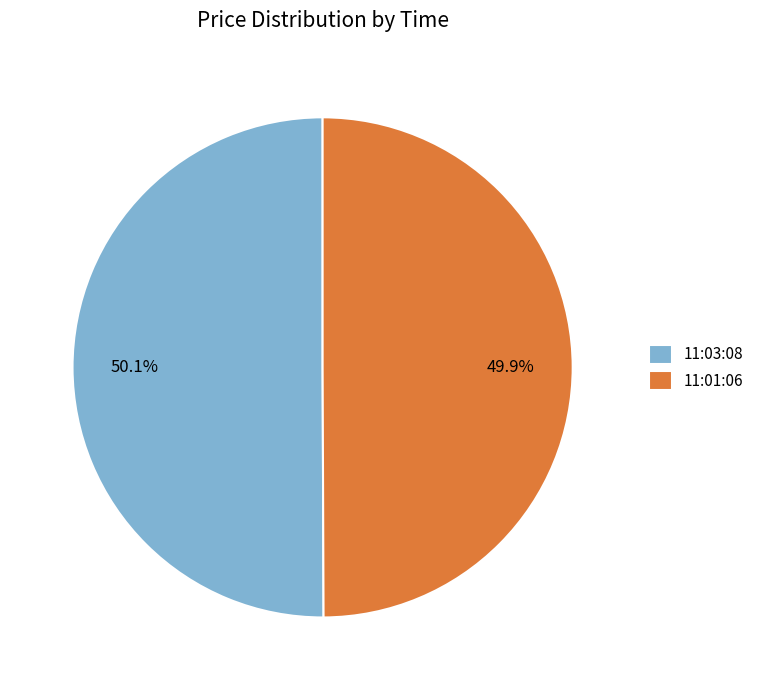

Is there any slice that represents more than half of the pie?

Yes